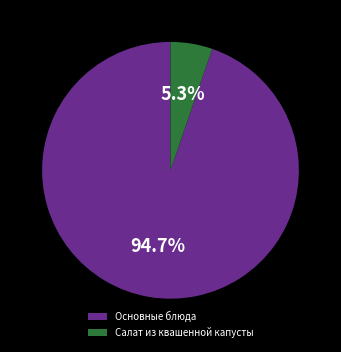

Between Салат из квашенной капусты and Основные блюда, which is larger?

Основные блюда